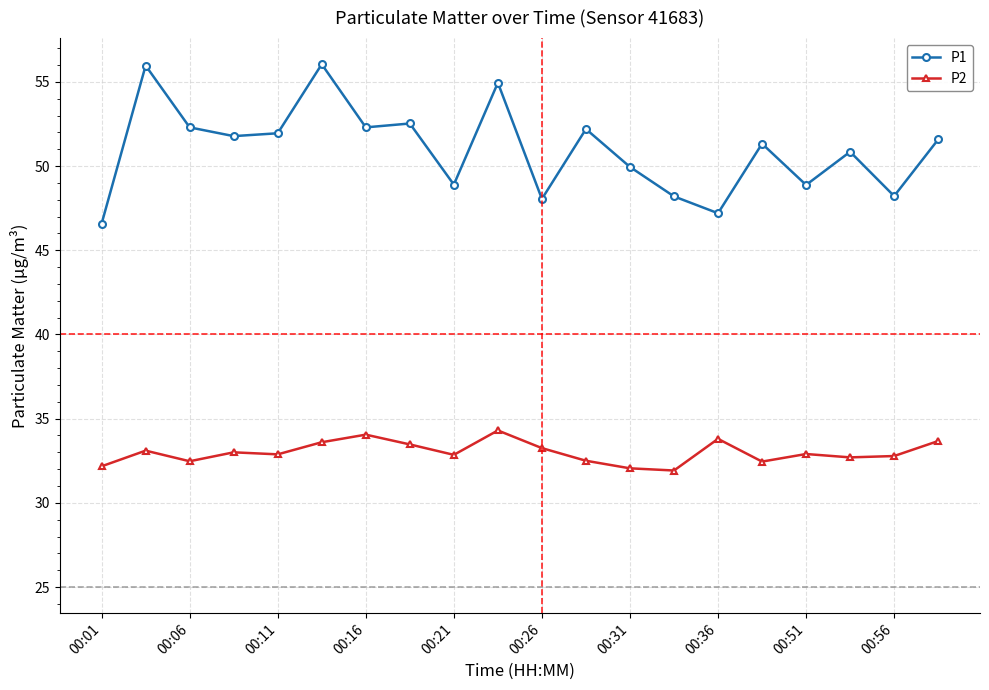

What is the difference between the maximum and minimum values in the P1 series?

9.5